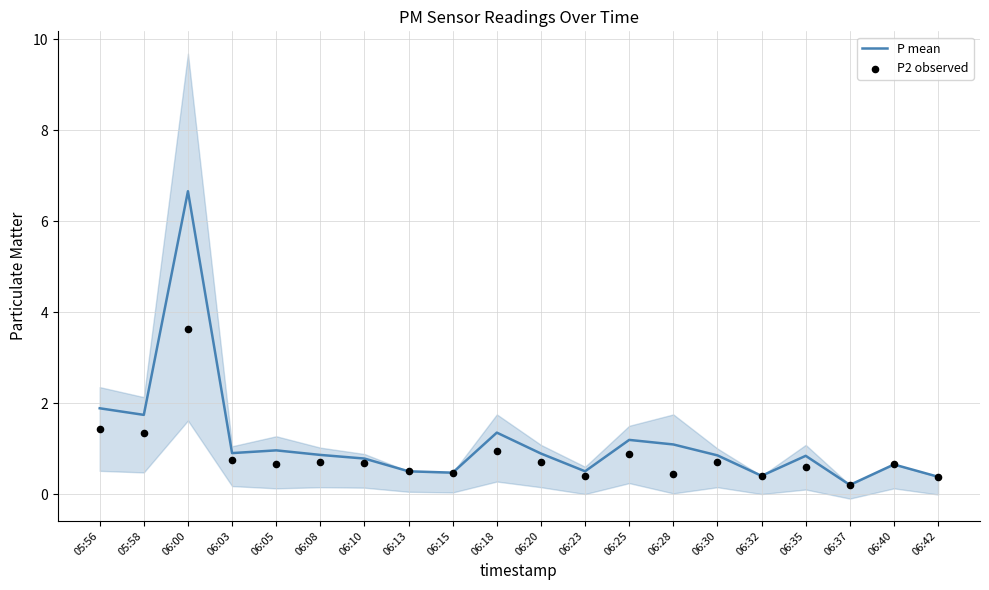

Is the value of P mean at 06:30 greater than the value of P2 observed at 06:35?

Yes